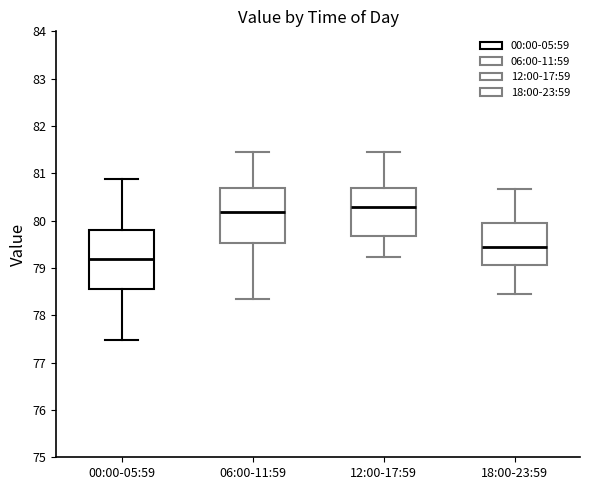

Reading left to right, transcribe this box plot: for each box, give where its median line is, the range the box spans, and where its two whiskers end, as read against the y-axis. The values are not printed on the chart, so give them approximately, as read against the axis.

00:00-05:59: median 79.2, box 78.6 to 79.8, whiskers 77.5 to 80.9
06:00-11:59: median 80.2, box 79.5 to 80.7, whiskers 78.3 to 81.5
12:00-17:59: median 80.3, box 79.7 to 80.7, whiskers 79.2 to 81.5
18:00-23:59: median 79.5, box 79.1 to 79.9, whiskers 78.5 to 80.7